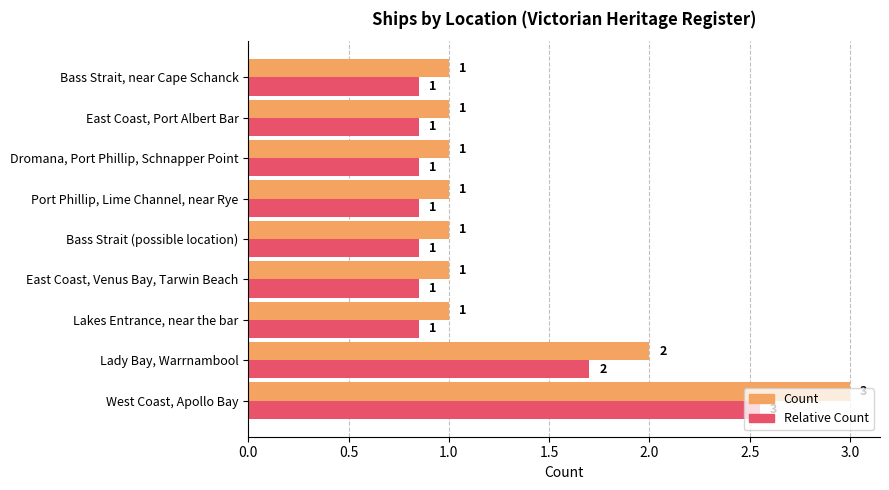

At which category is the sum across all series the highest?

West Coast, Apollo Bay